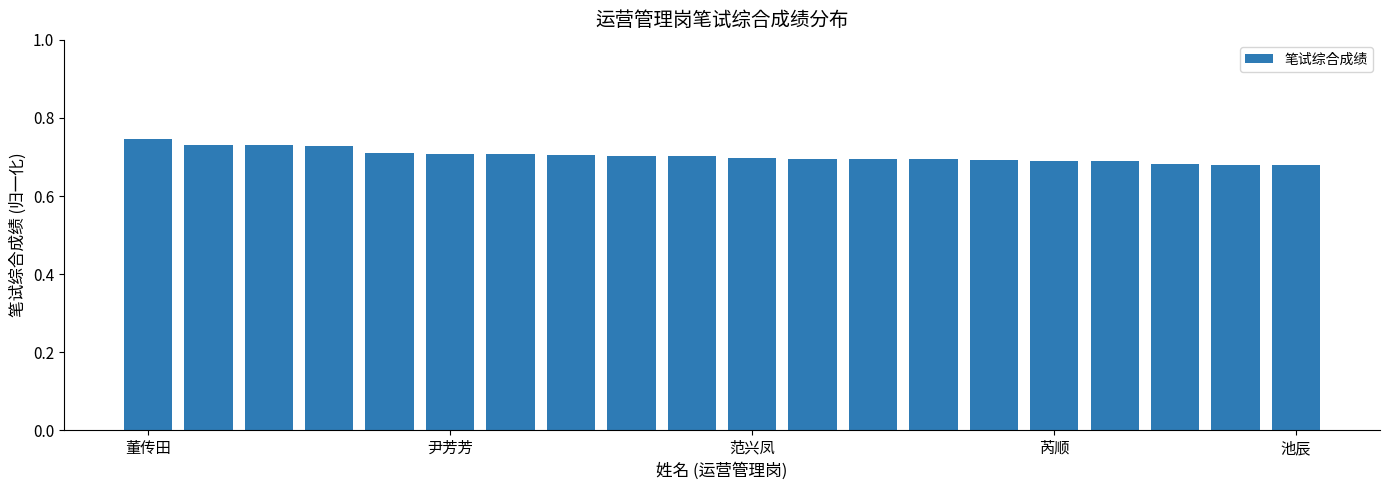

Count the values in the range 0 to 1.

20